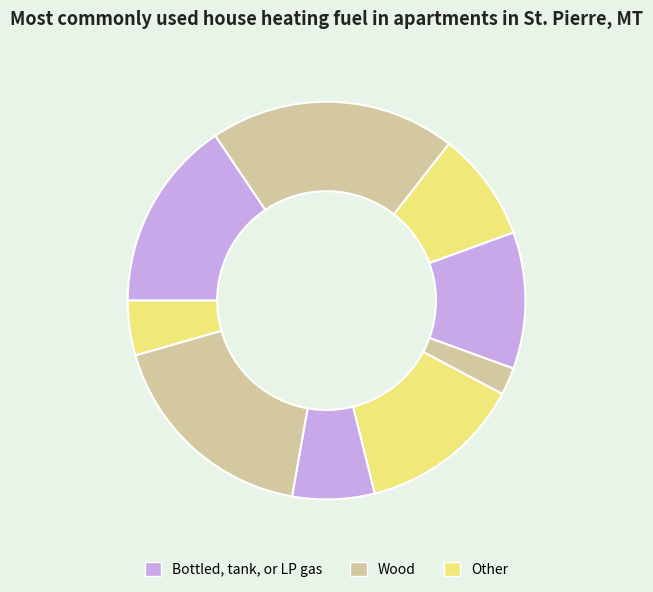

How many segments does this pie chart have?

9